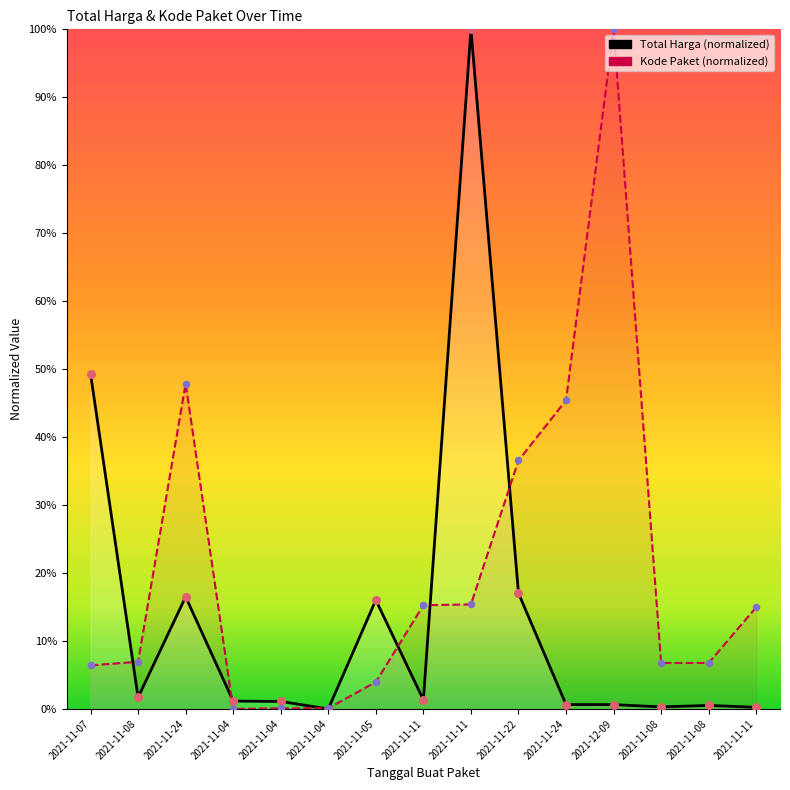

Which series contains the lowest Y value?

Total Harga